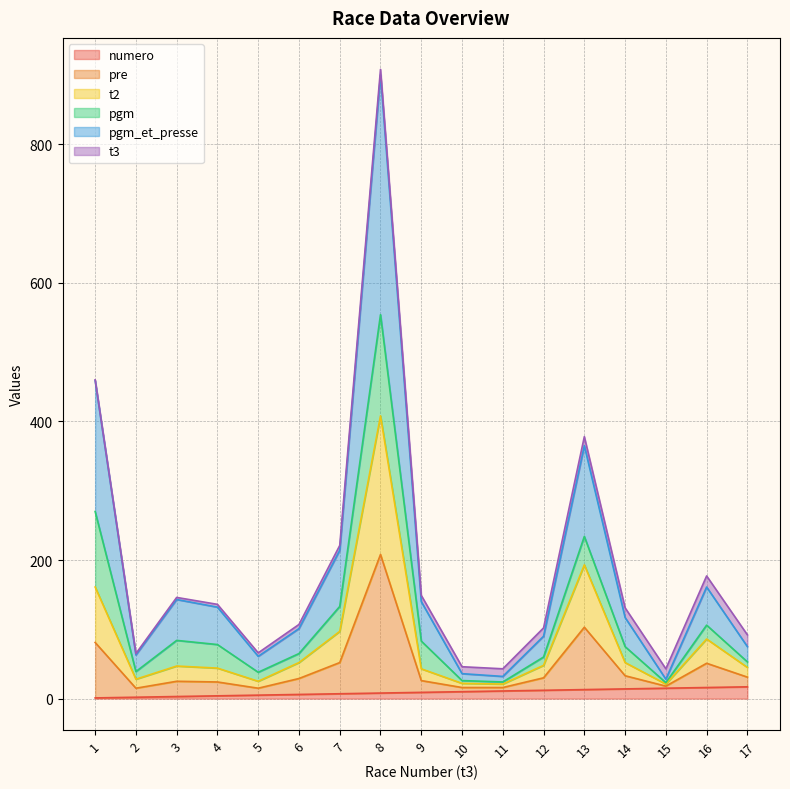

How many lines are shown in the chart?

6